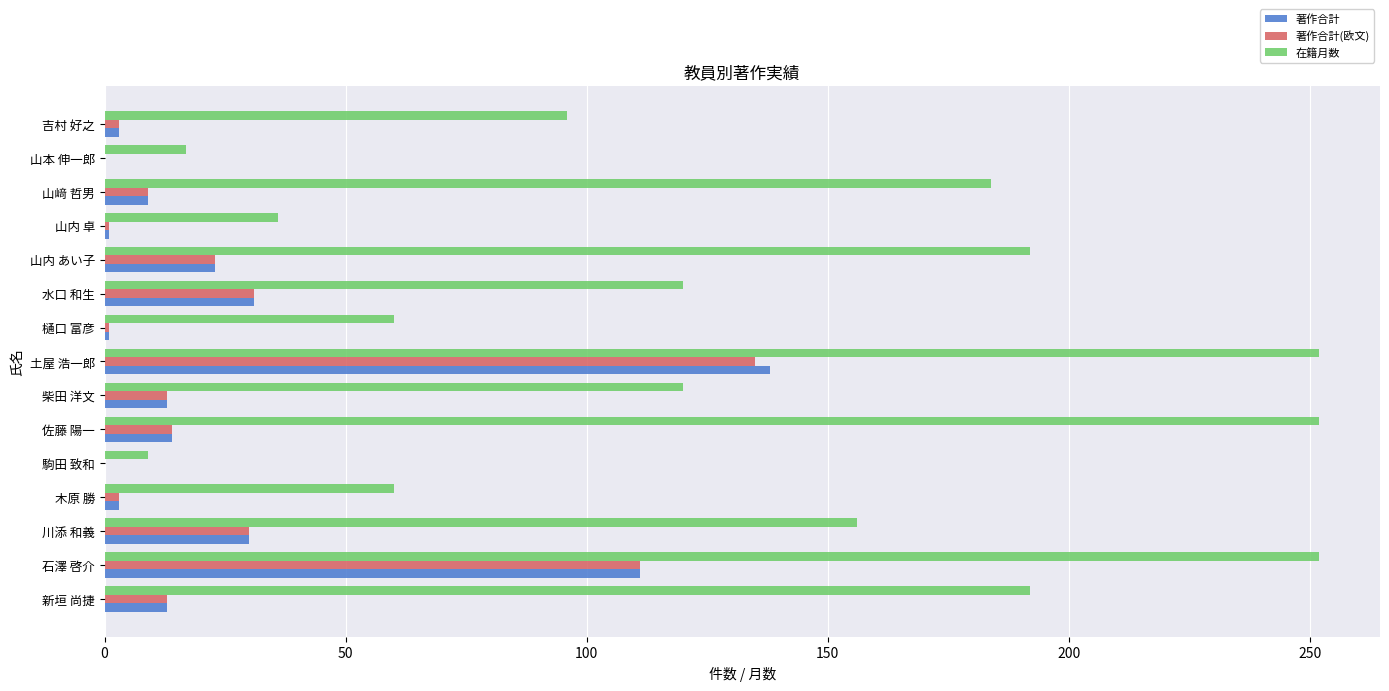

Which series has the largest range (max minus min)?

在籍月数